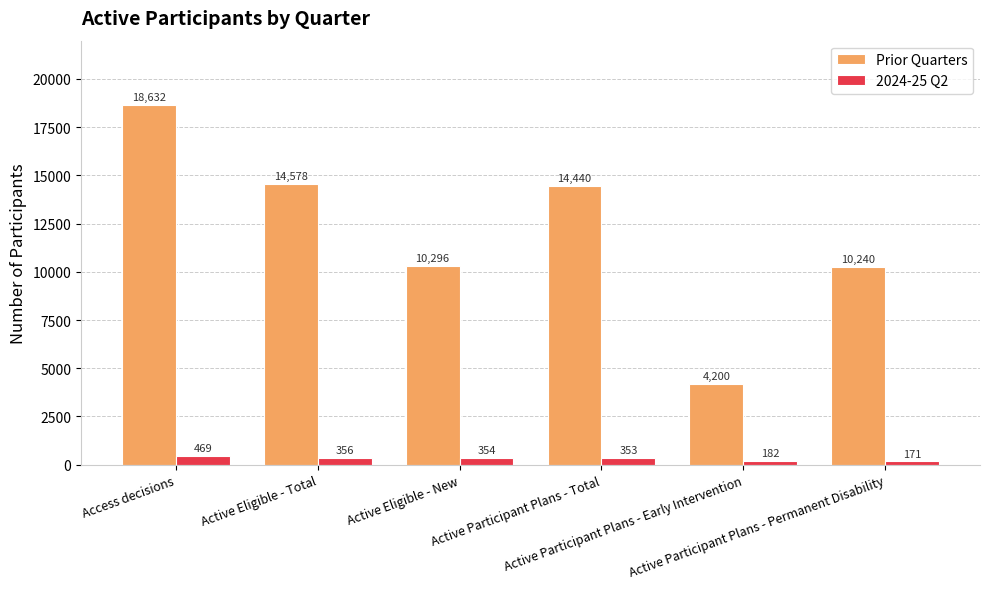

At which label is 2024-25 Q2 closest to 320?

Active Participant Plans - Total